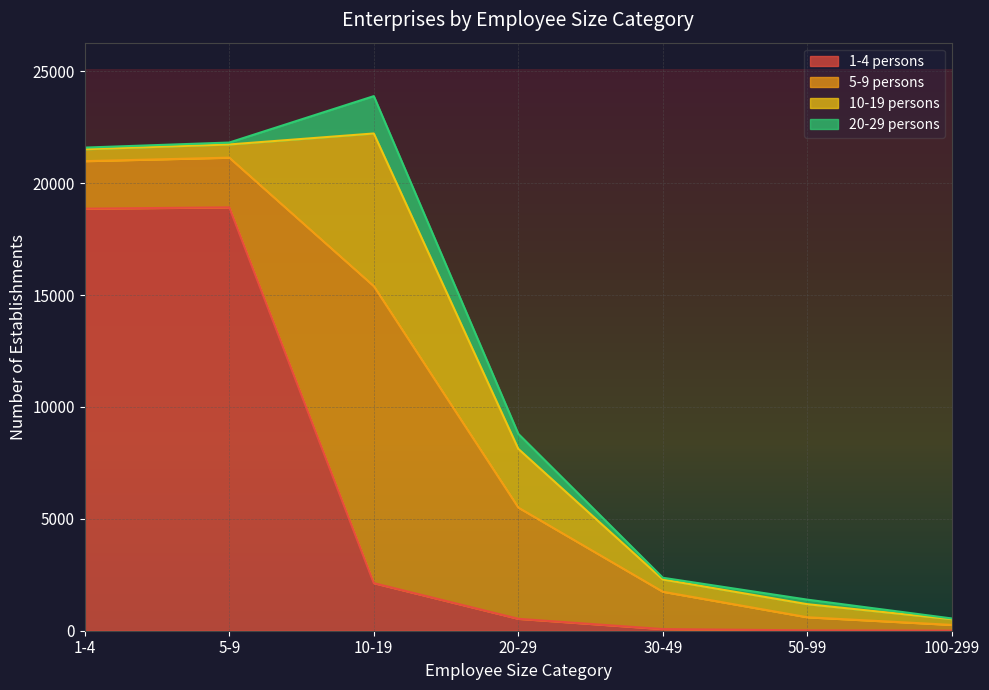

What is the sum of all 5-9 persons values?

25103